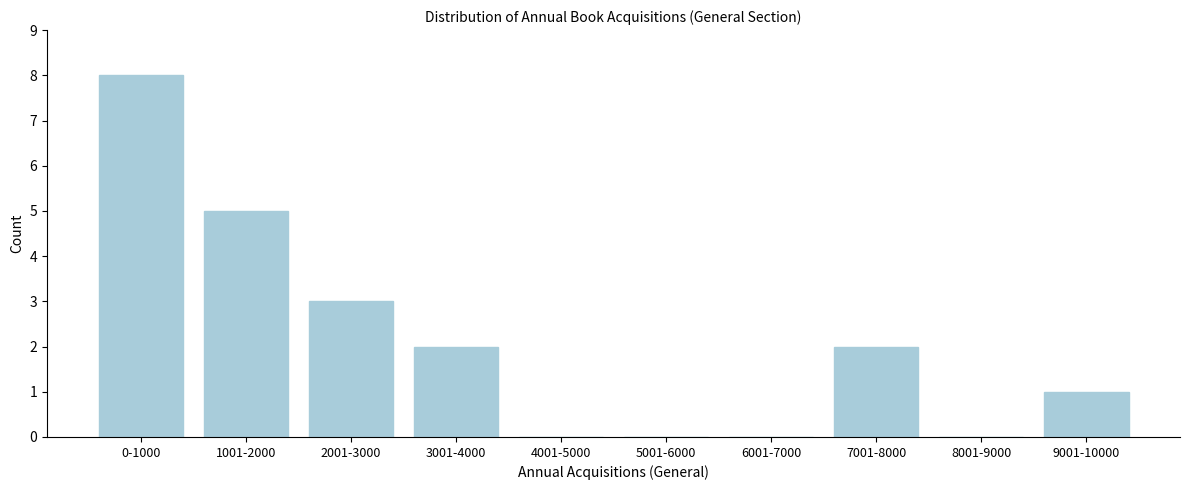

Reading left to right, extract all data points from this chart.

0-1000=8	1001-2000=5	2001-3000=3	3001-4000=2	4001-5000=0	5001-6000=0	6001-7000=0	7001-8000=2	8001-9000=0	9001-10000=1